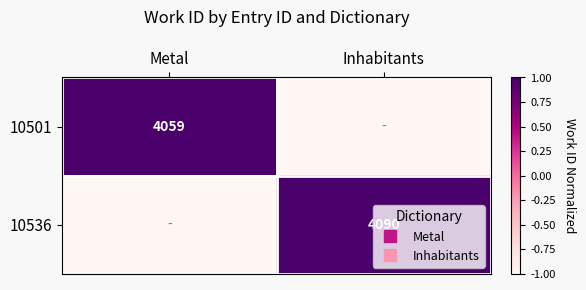

Is it true that 10536 equals 1.0 at Inhabitants?

True